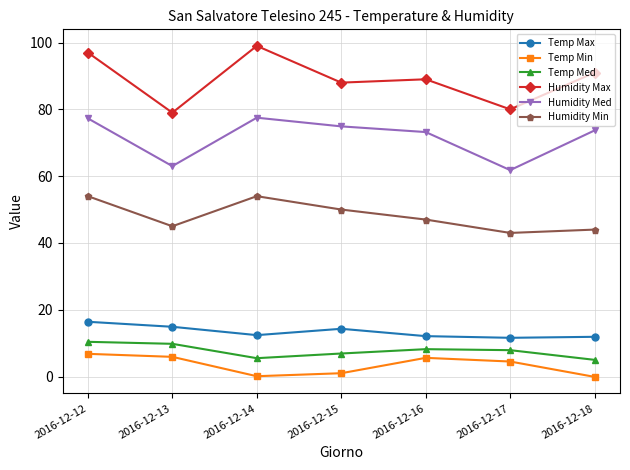

Is the value of Humidity Min at 2016-12-12 greater than the value of Temp Min at 2016-12-16?

Yes